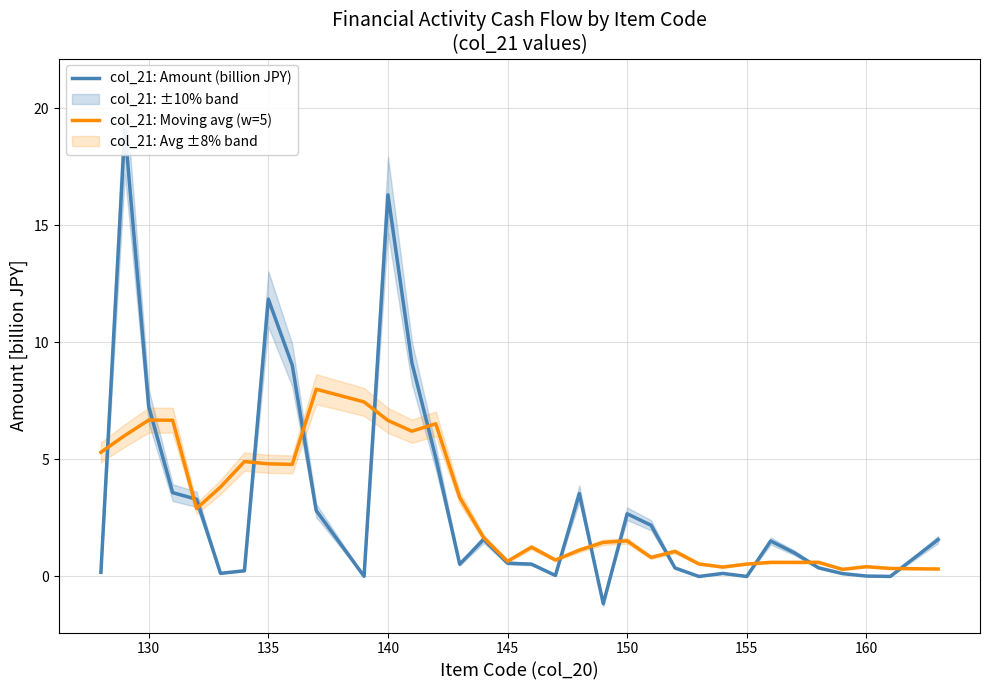

What is the highest value of the col_21: Moving avg (w=5) series?

8.0